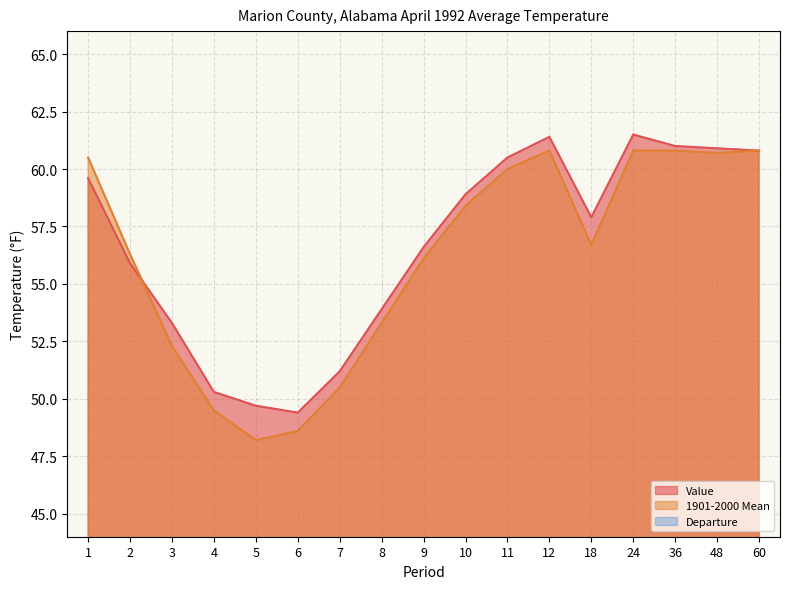

List the series in order of their peak value, highest first.

Value, 1901-2000 Mean, Departure